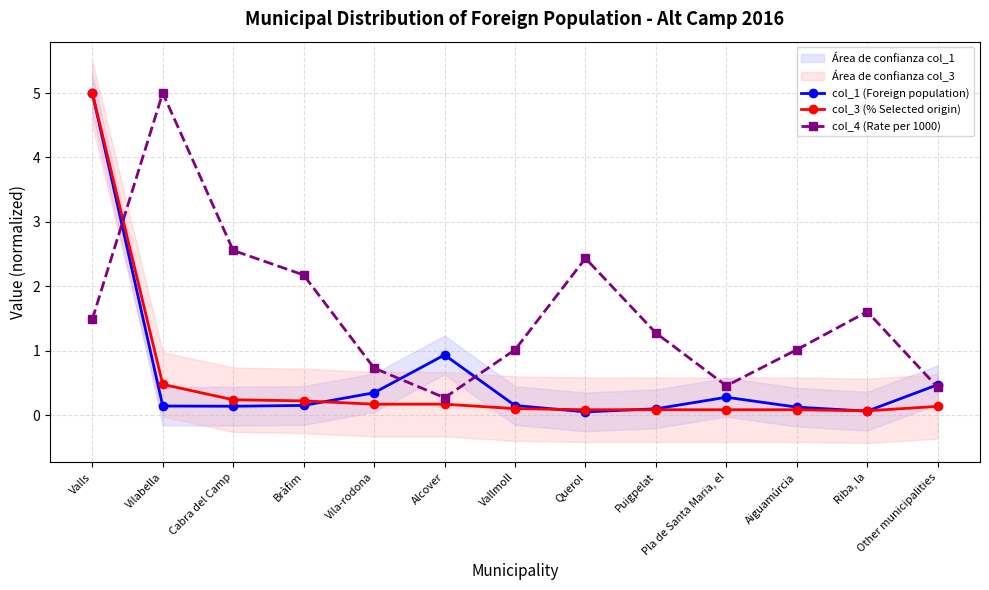

Between Vallmoll and Valls, which is larger?

Valls